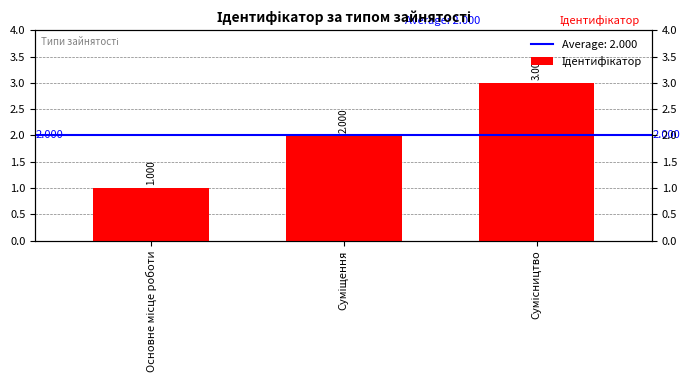

What is the value of the 2nd bar from the left?

2